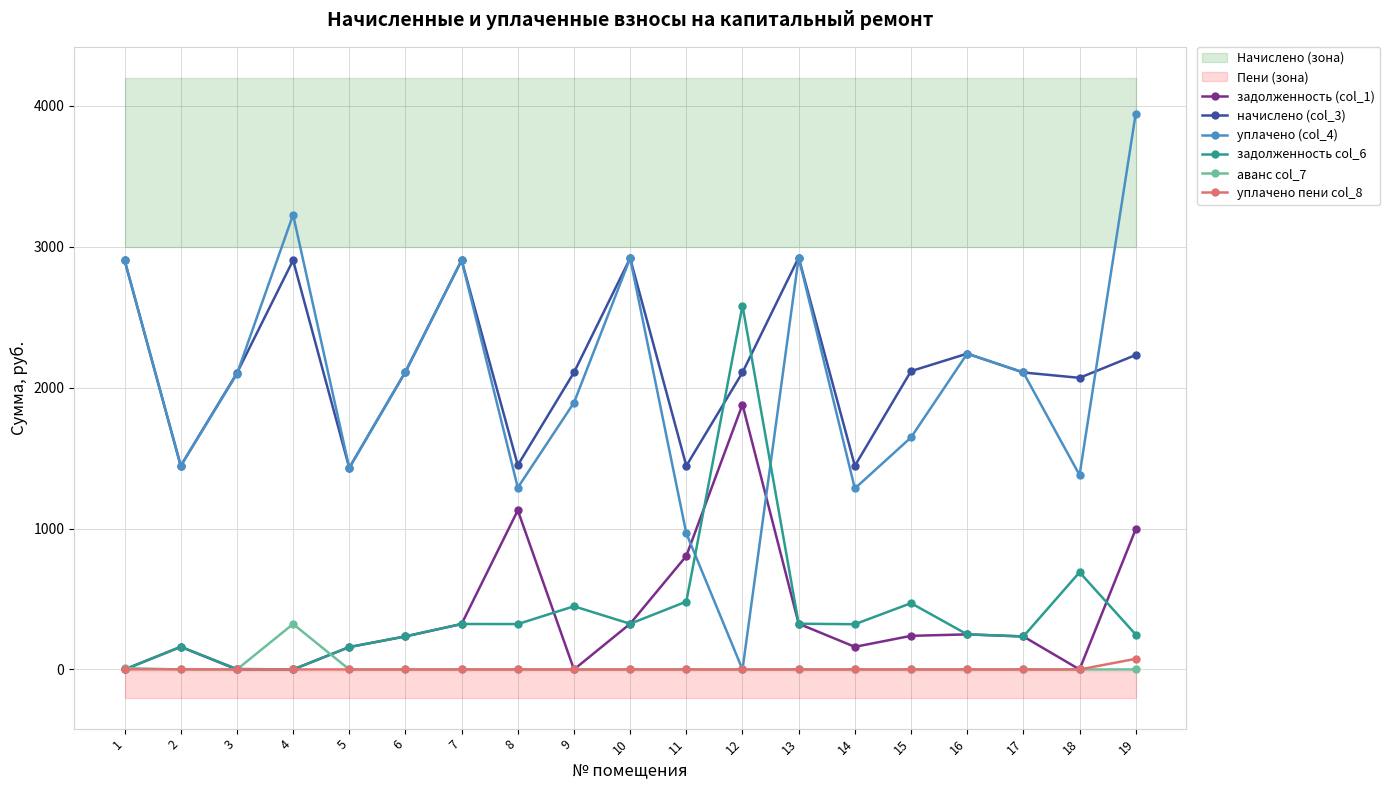

Which series has the widest spread of values?

уплачено (col_4)